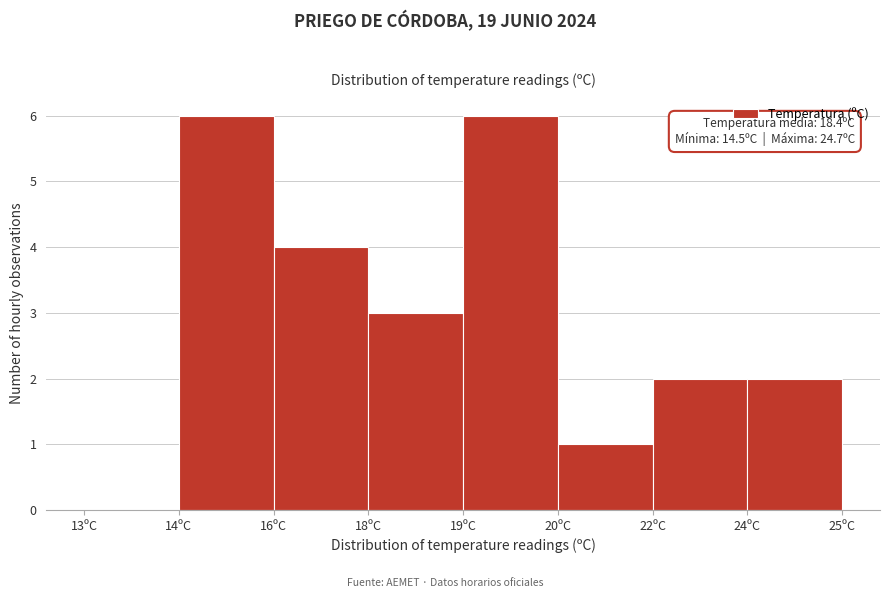

Reading right to left, what are all the values shown in this chart?

24ºC=2	22ºC=2	20ºC=1	19ºC=6	18ºC=3	16ºC=4	14ºC=6	13ºC=0